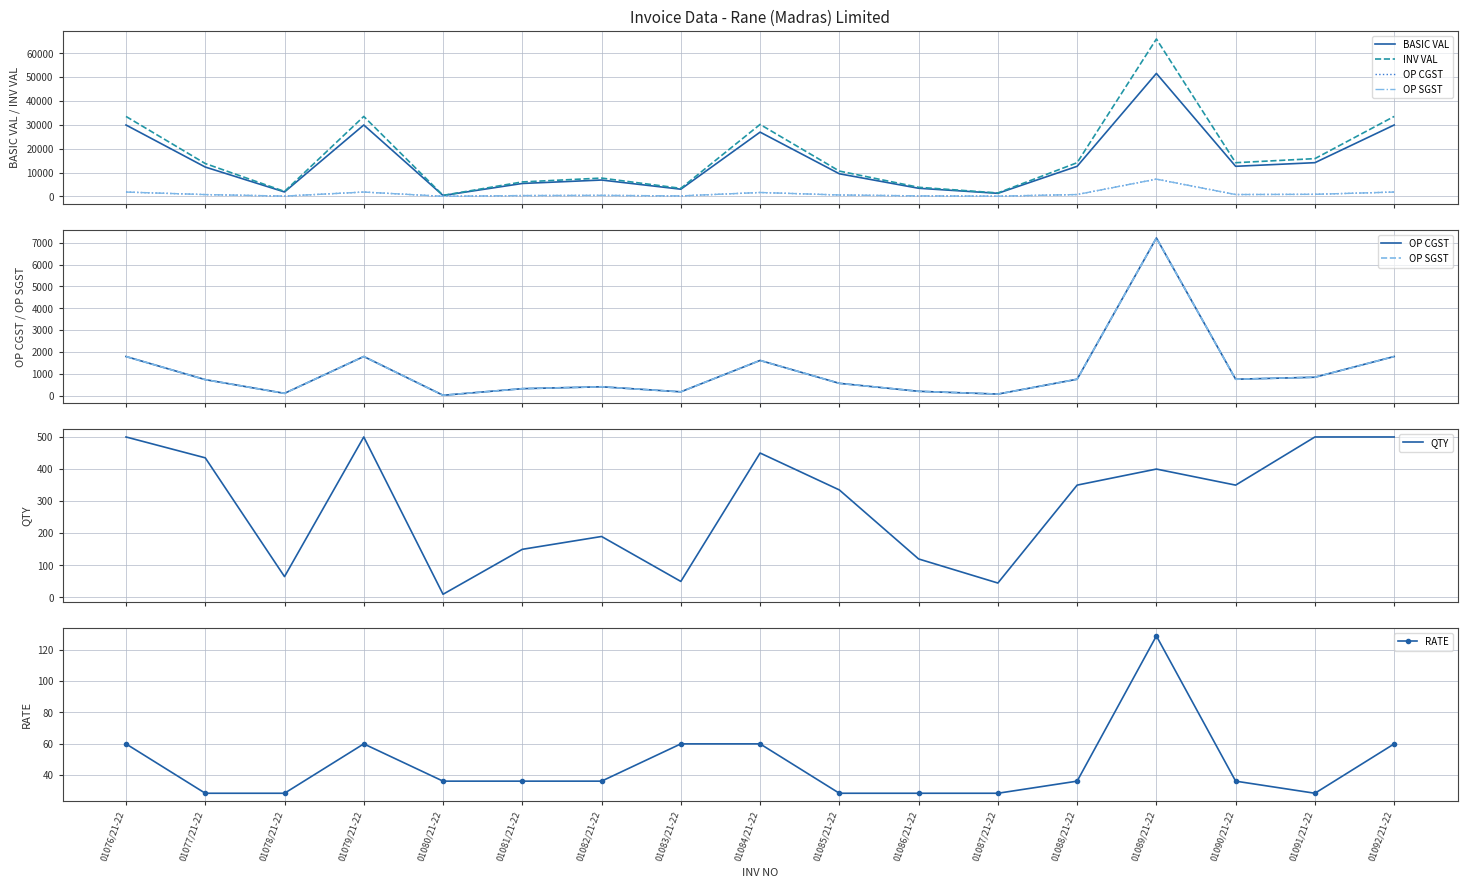

At how many categories does at least one series exceed 17194?

5